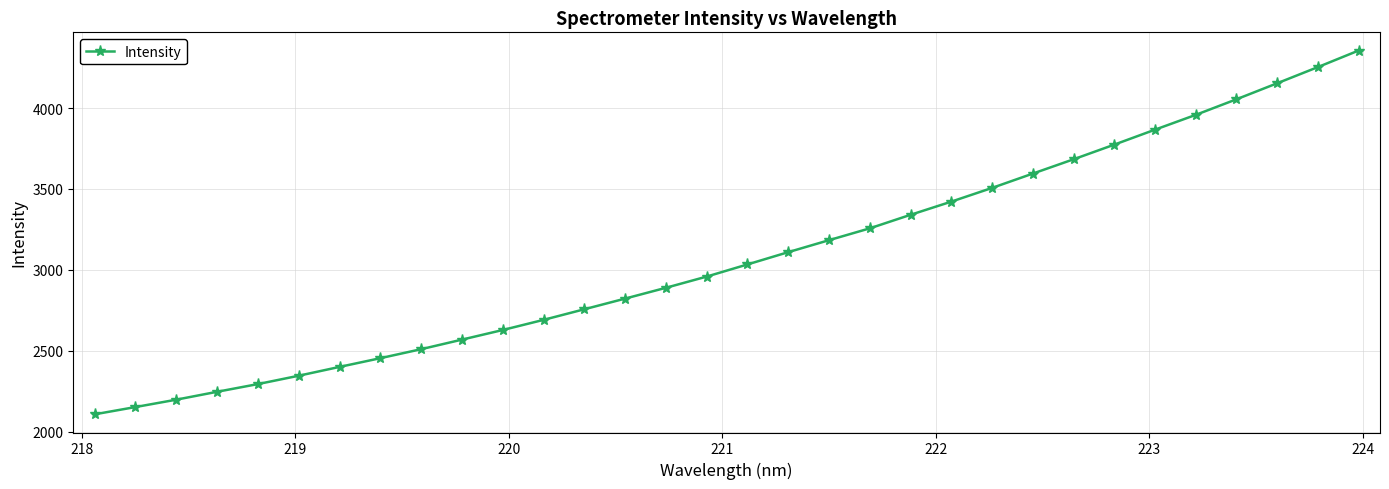

What is the minimum value shown in the chart?

2106.5